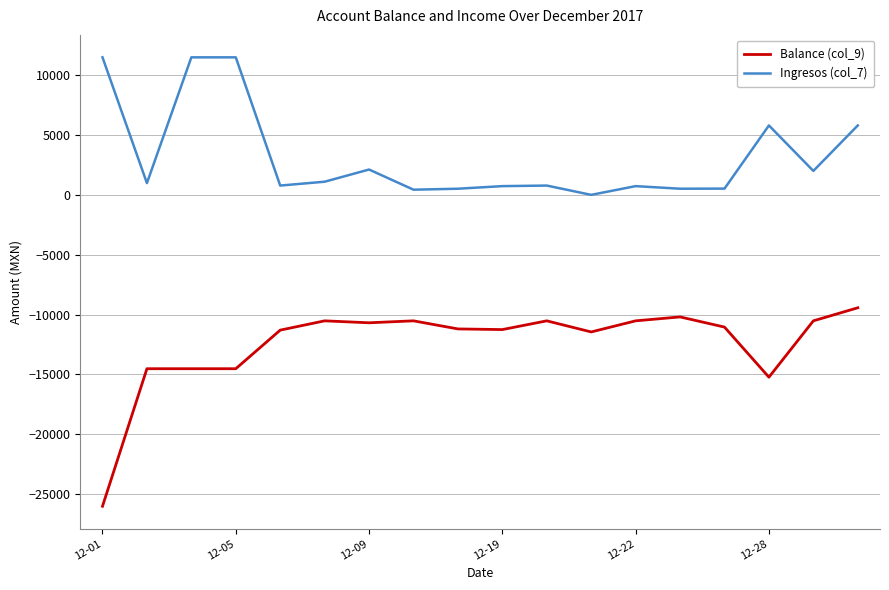

Which series has the largest range (max minus min)?

Balance (col_9)